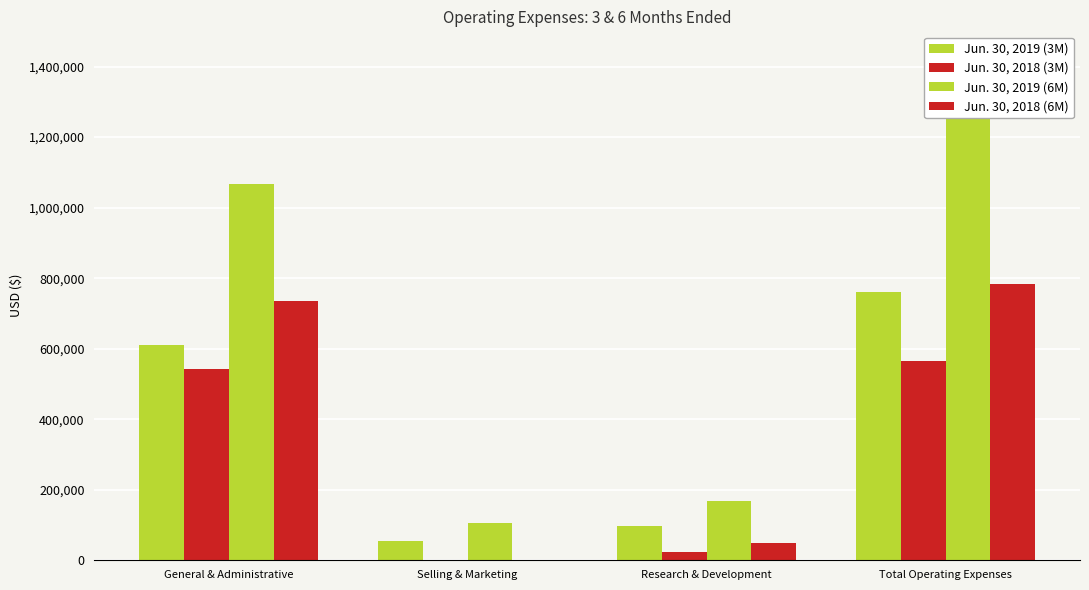

How many categories are shown in the chart?

4